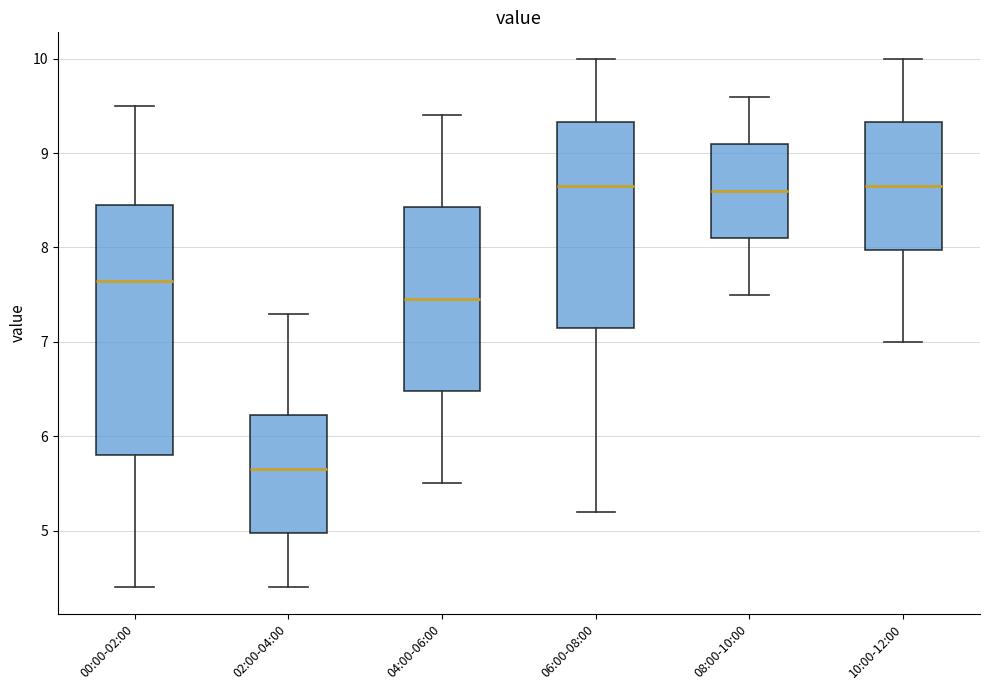

Reading left to right, transcribe this box plot: for each box, give where its median line is, the range the box spans, and where its two whiskers end, as read against the y-axis. The values are not printed on the chart, so give them approximately, as read against the axis.

00:00-02:00: median 7.7, box 5.8 to 8.5, whiskers 4.4 to 9.5
02:00-04:00: median 5.7, box 5.0 to 6.2, whiskers 4.4 to 7.3
04:00-06:00: median 7.5, box 6.5 to 8.4, whiskers 5.5 to 9.4
06:00-08:00: median 8.7, box 7.2 to 9.3, whiskers 5.2 to 10.0
08:00-10:00: median 8.6, box 8.1 to 9.1, whiskers 7.5 to 9.6
10:00-12:00: median 8.7, box 8.0 to 9.3, whiskers 7.0 to 10.0